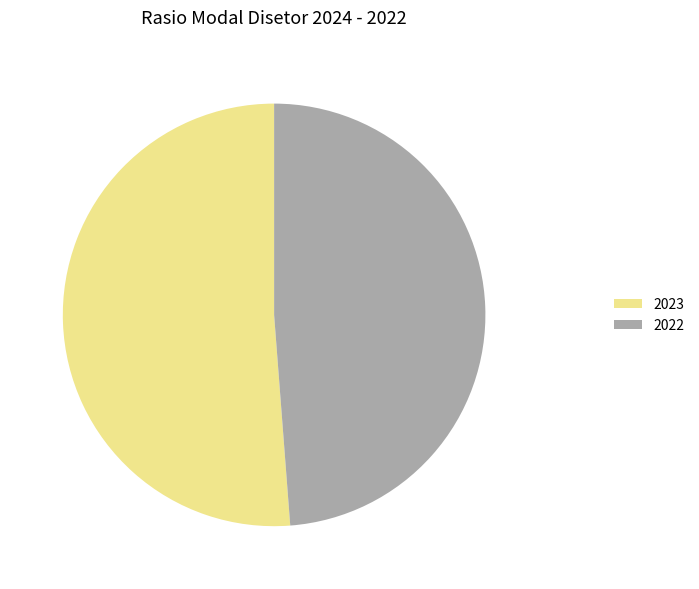

Do 2023 and 2022 together represent more than half of the pie?

Yes